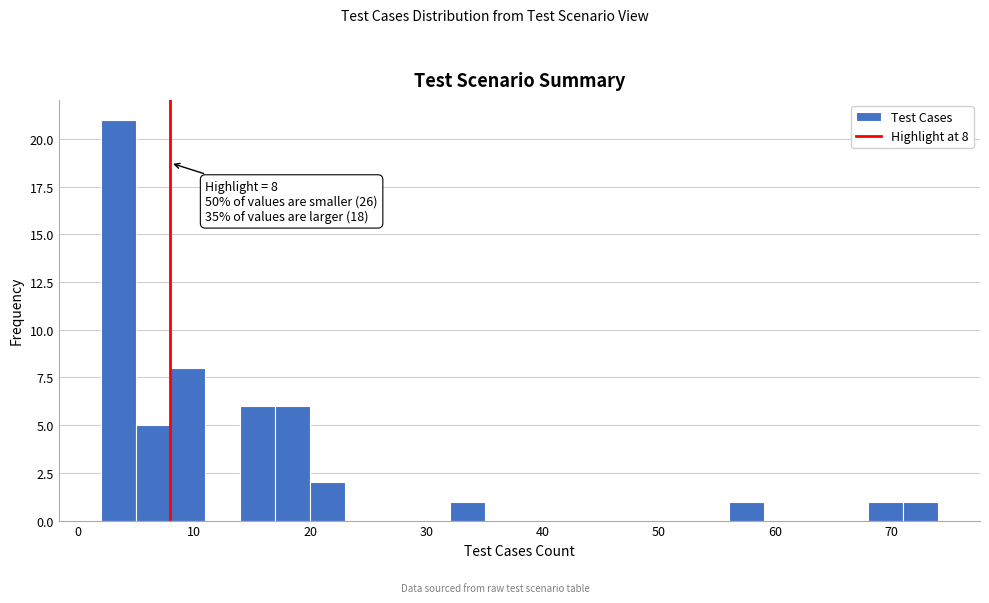

Around what value on the x-axis is the tallest bar? Give the approximate position of its centre, as read against the axis.

4